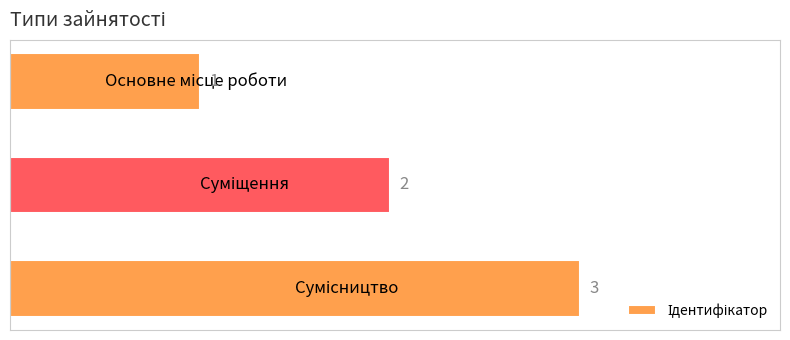

What is the greatest value displayed?

3